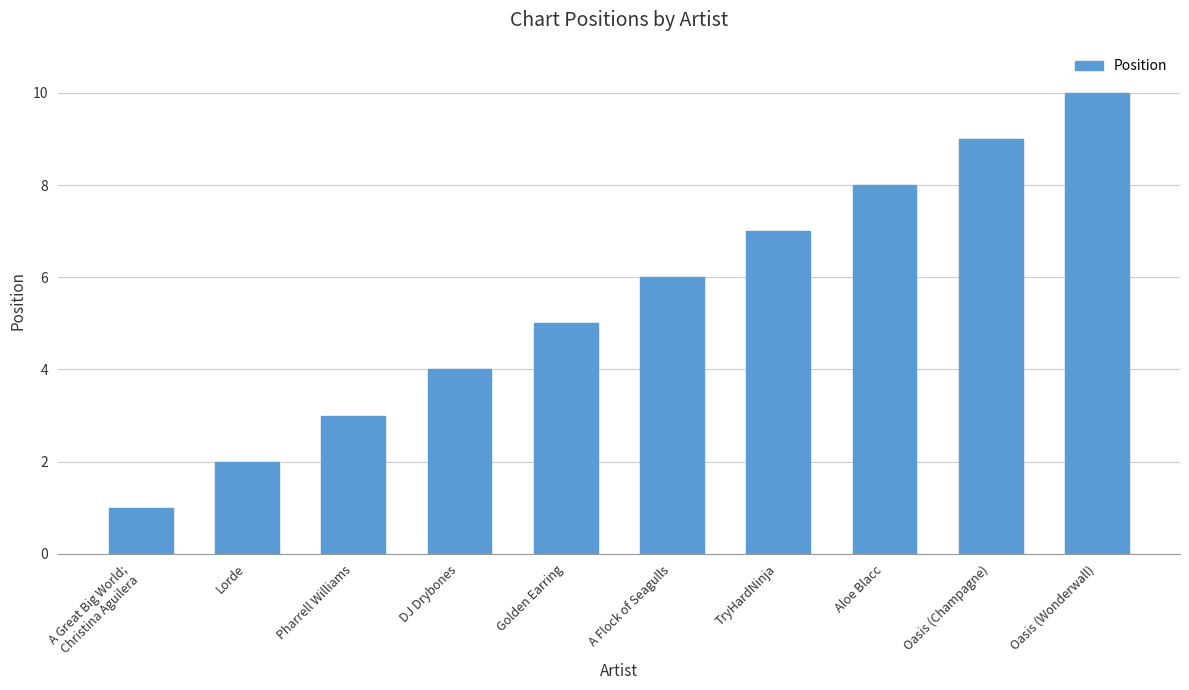

Which has a higher value, Oasis (Wonderwall) or A Great Big World;
Christina Aguilera?

Oasis (Wonderwall)